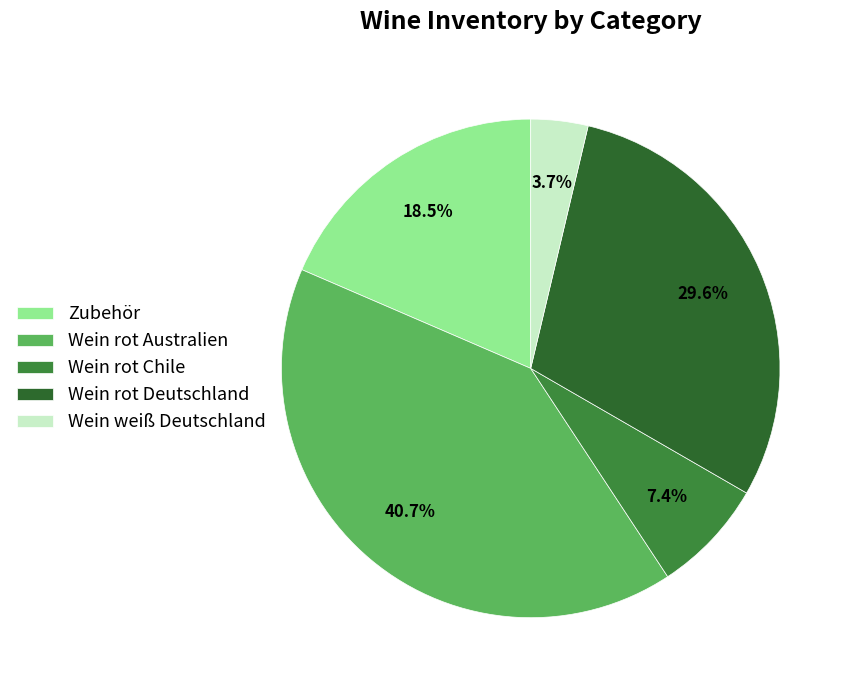

Count the number of slices in the pie.

5